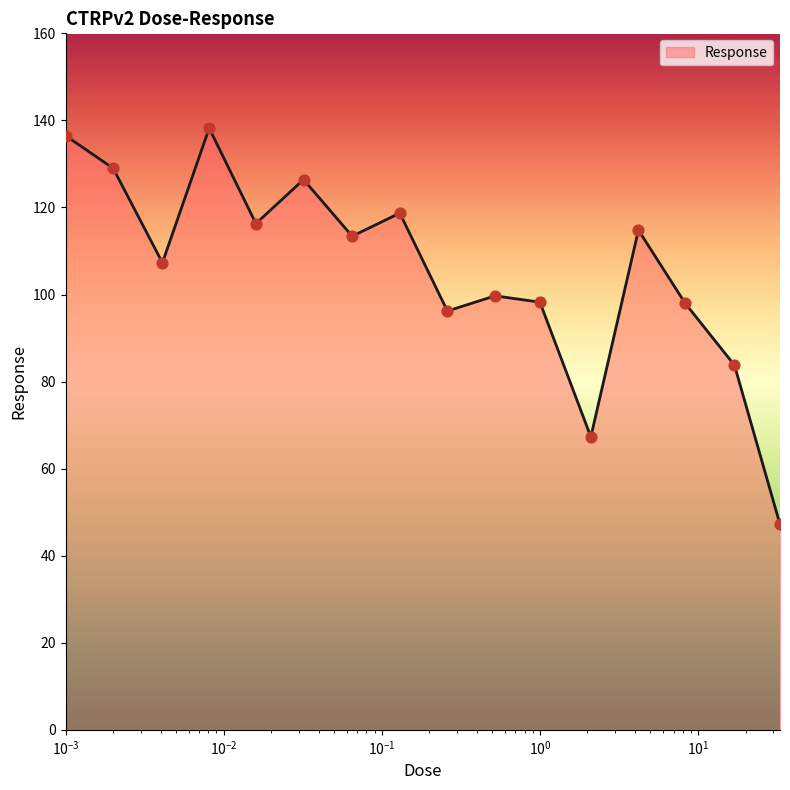

What is the difference between the maximum and minimum values?

91.0